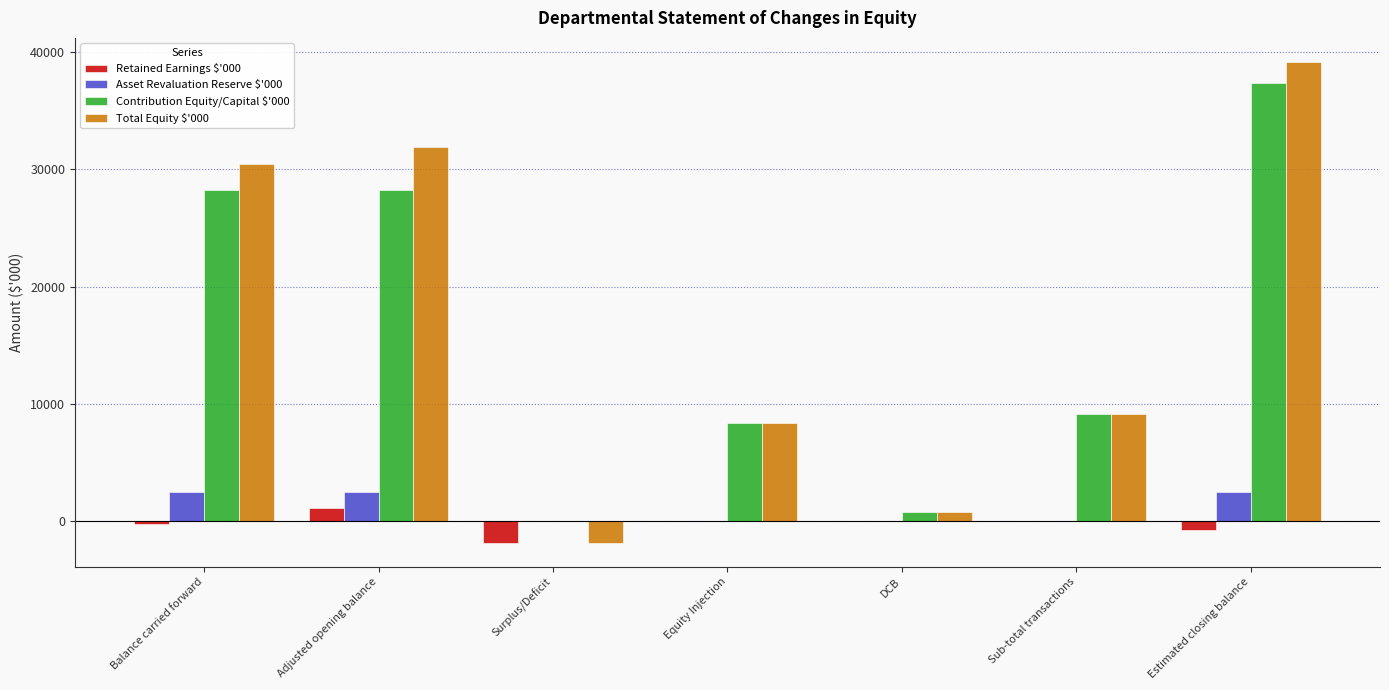

At which label does Retained Earnings $'000 reach its peak?

Adjusted opening balance